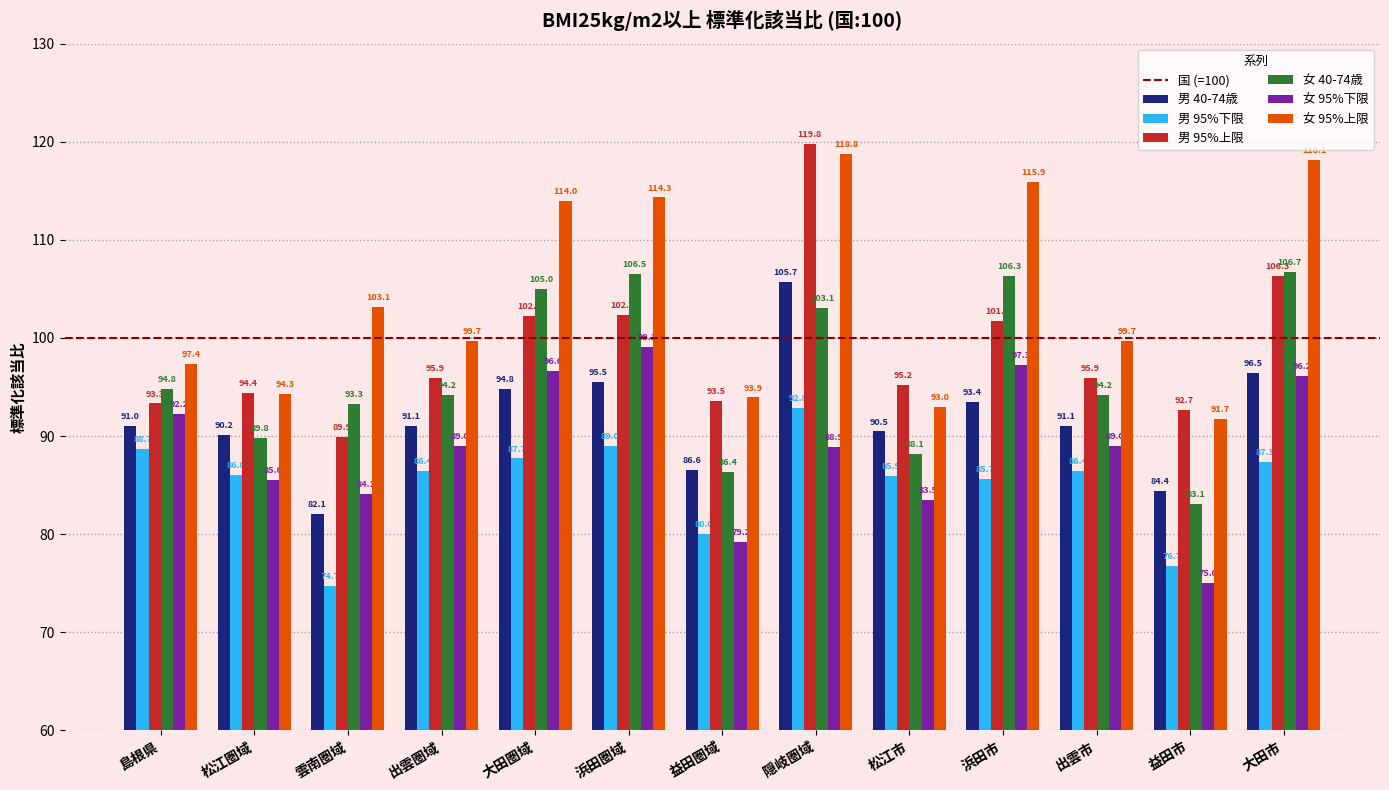

What is the difference between the 女 95%下限 values at 出雲市 and 益田市?

13.9